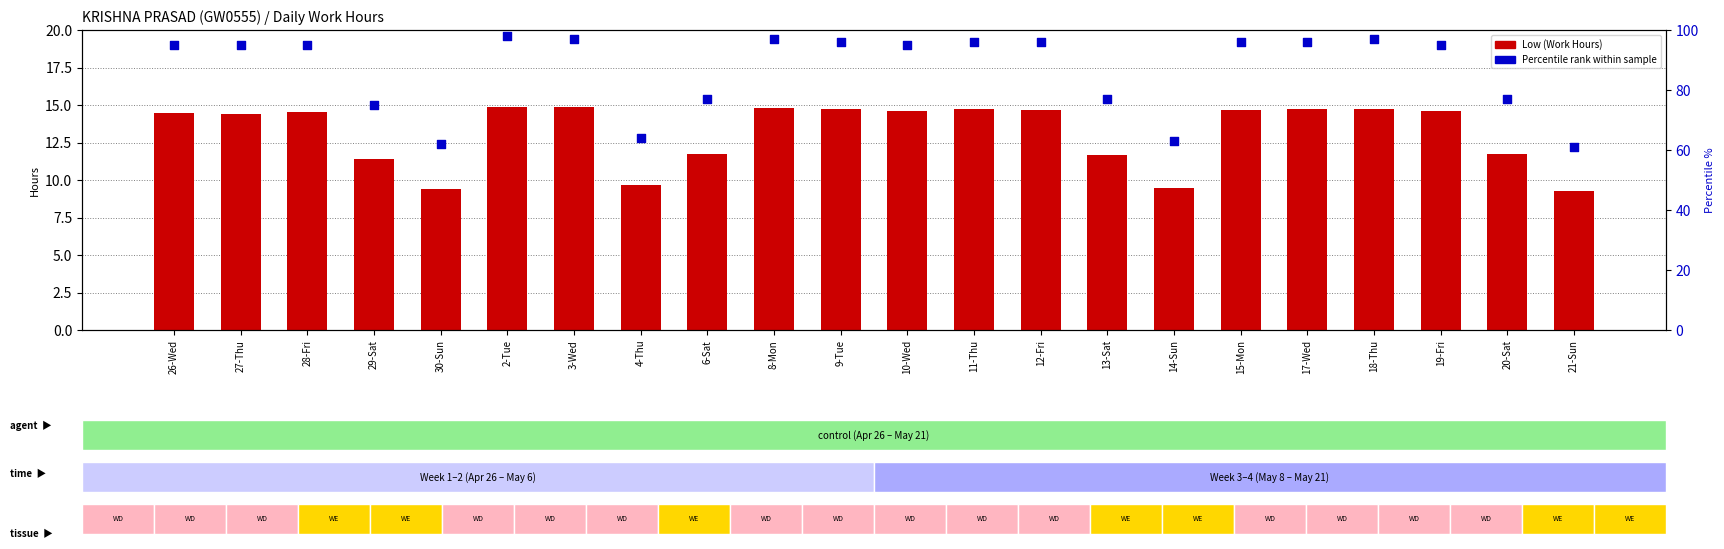

Which series has the largest total across all categories?

Percentile rank within sample